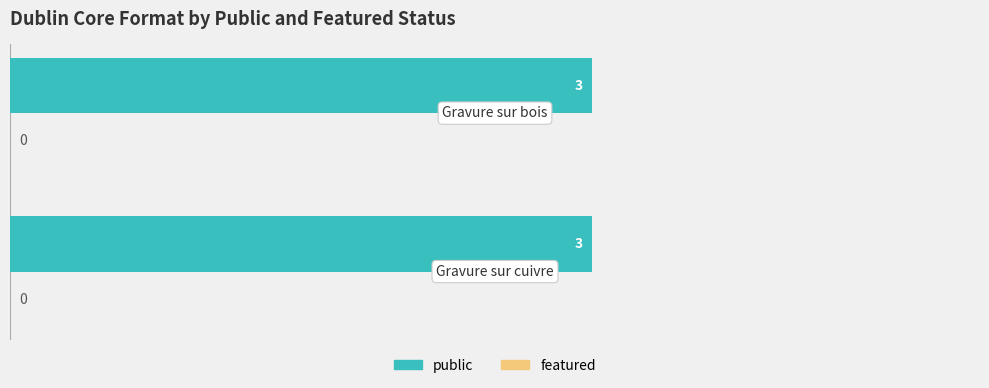

Between Gravure sur bois and Gravure sur bois, which is larger?

Gravure sur bois